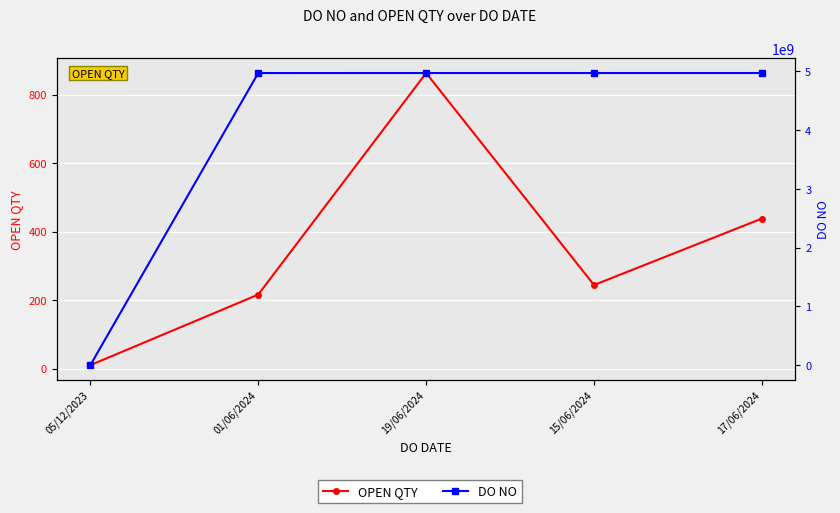

What are all the series names shown in the legend?

OPEN QTY, DO NO